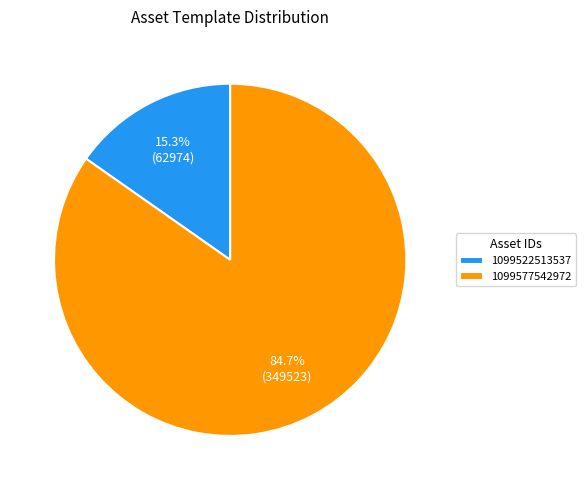

To the nearest percent, what is the difference between the 1099522513537 and 1099577542972 slice percentages?

69%